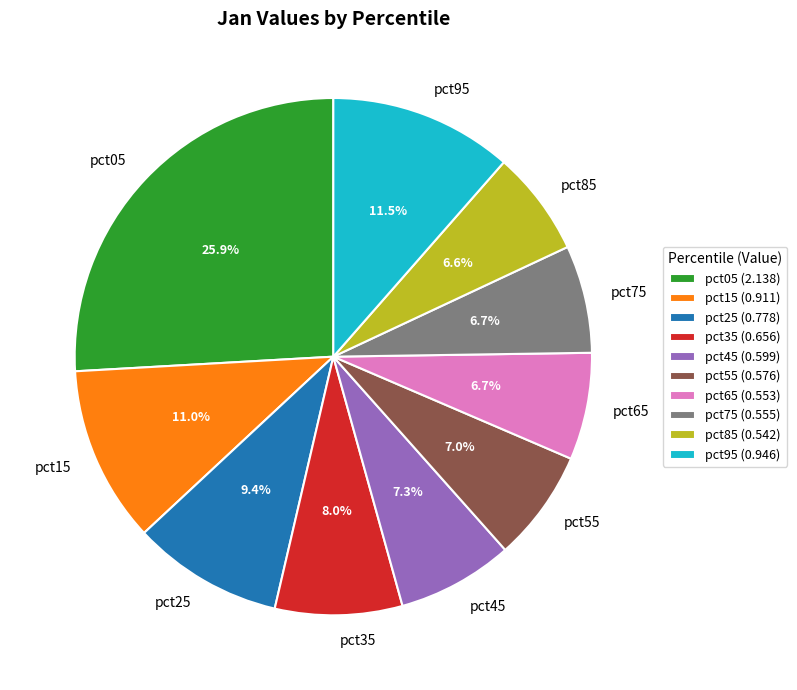

What percentage is NOT represented by pct25?

90.6%